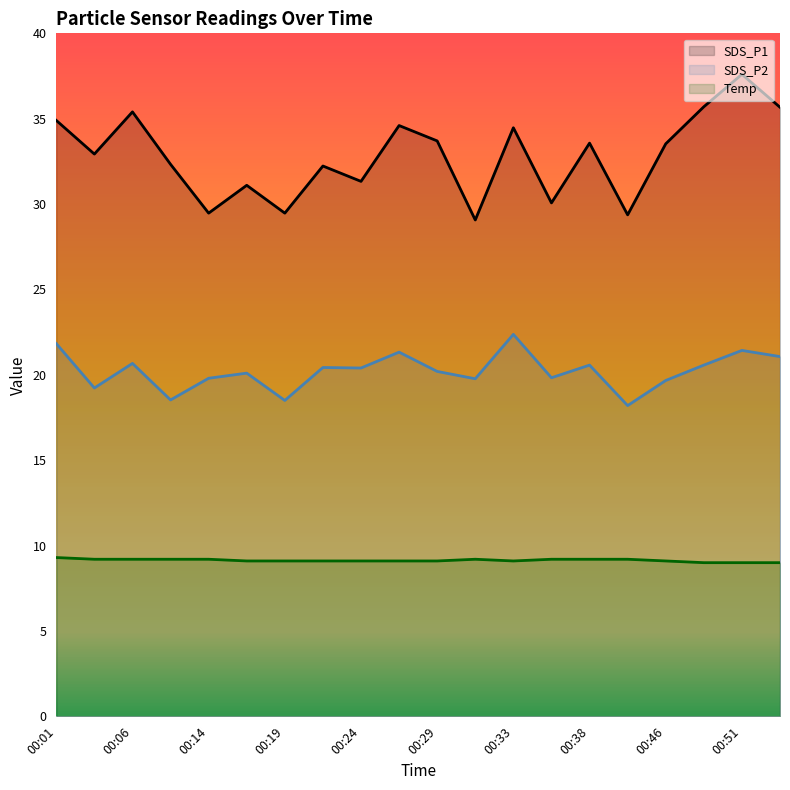

The Temp series shows 9.2 at 00:14. True or false?

True